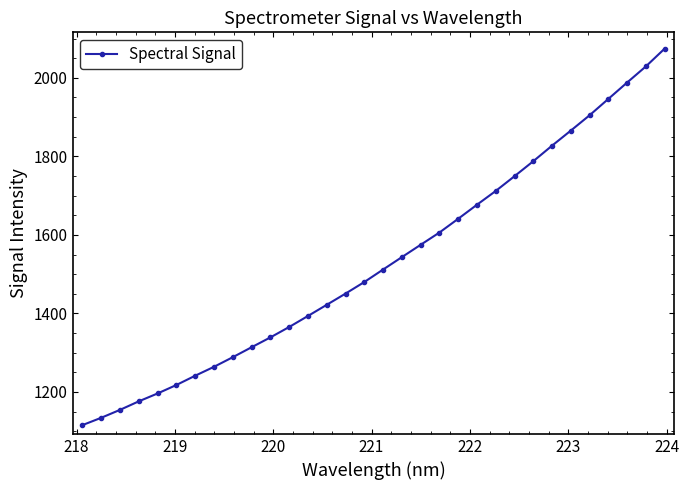

How many distinct data groups are displayed?

1